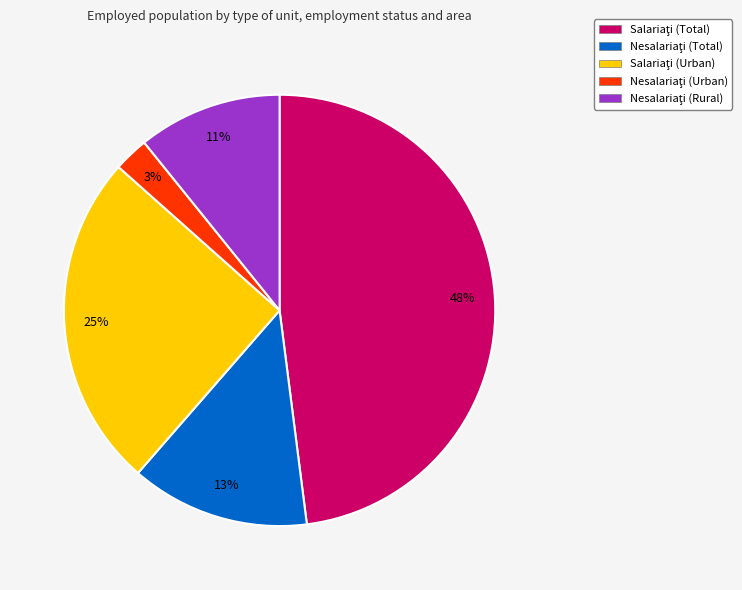

Is there any slice that represents more than half of the pie?

No